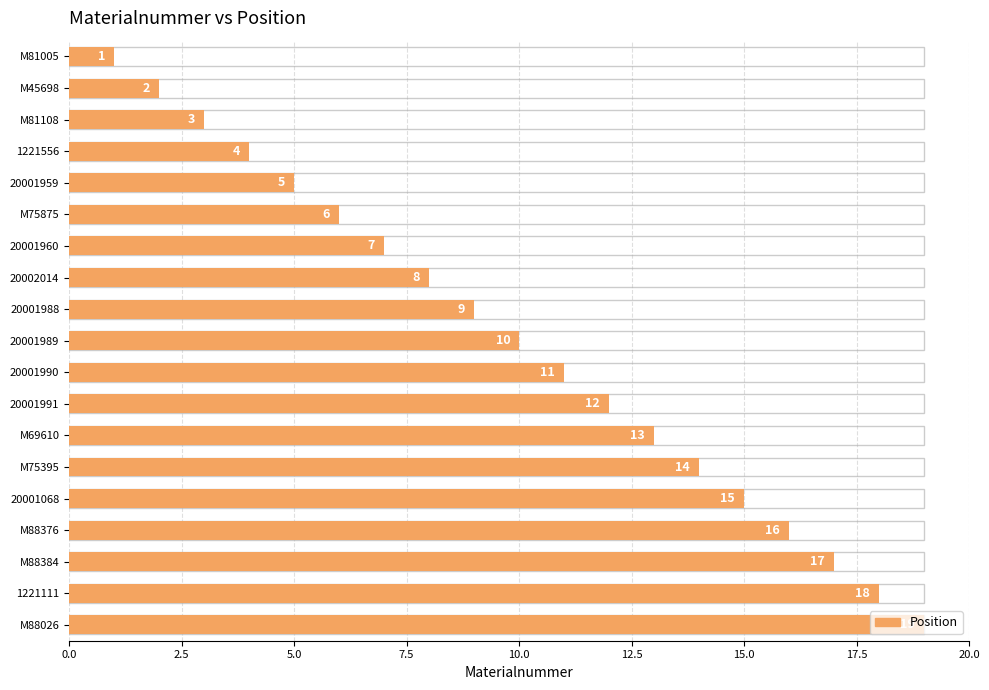

How many distinct data groups are displayed?

1